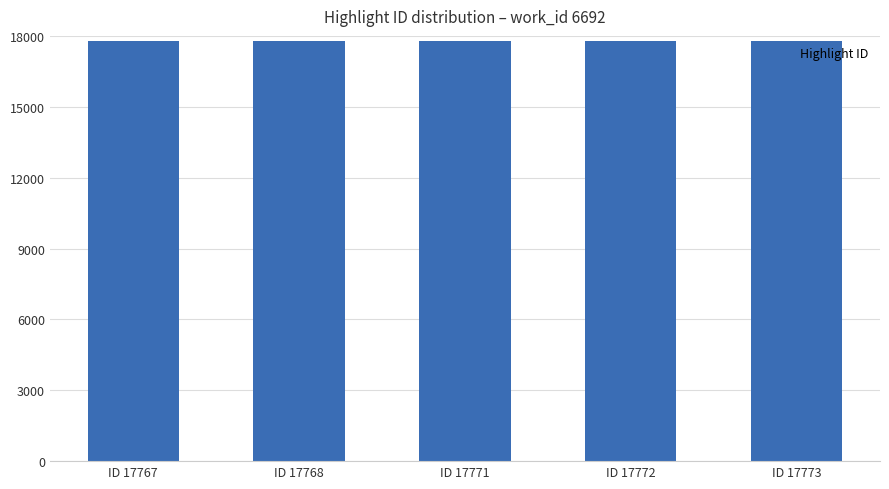

What is the difference between the maximum and second lowest values?

5